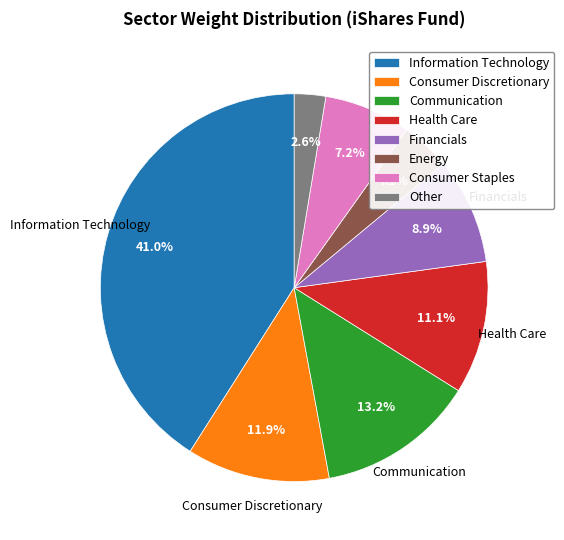

How many slices are in this pie chart?

8